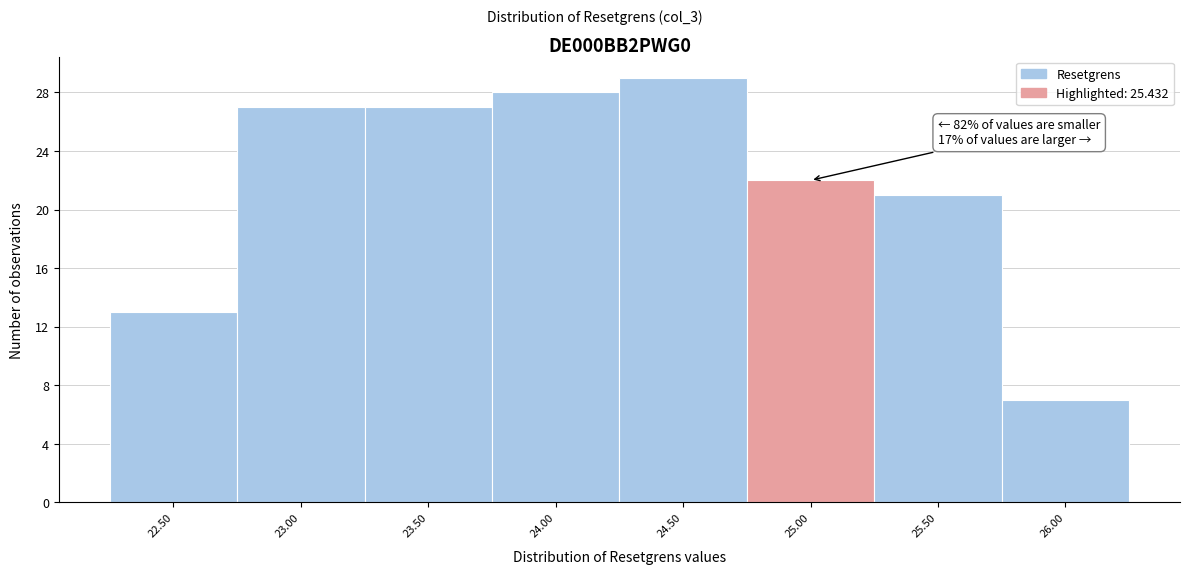

Reading right to left, what are all the values shown in this chart?

7	21	22	29	28	27	27	13